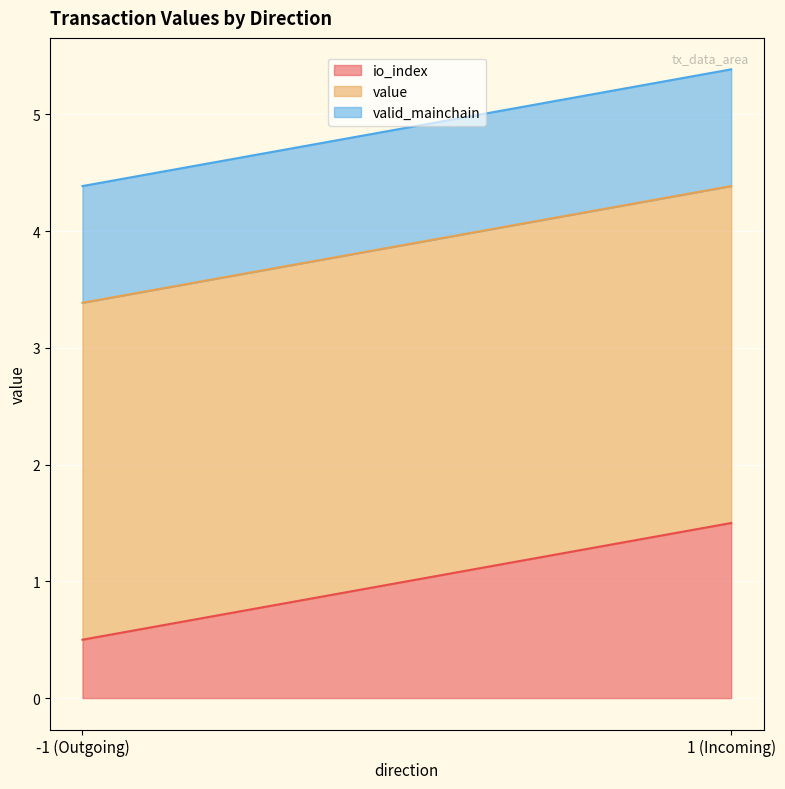

Is it true that io_index equals 2.0 at 1 (Incoming)?

False